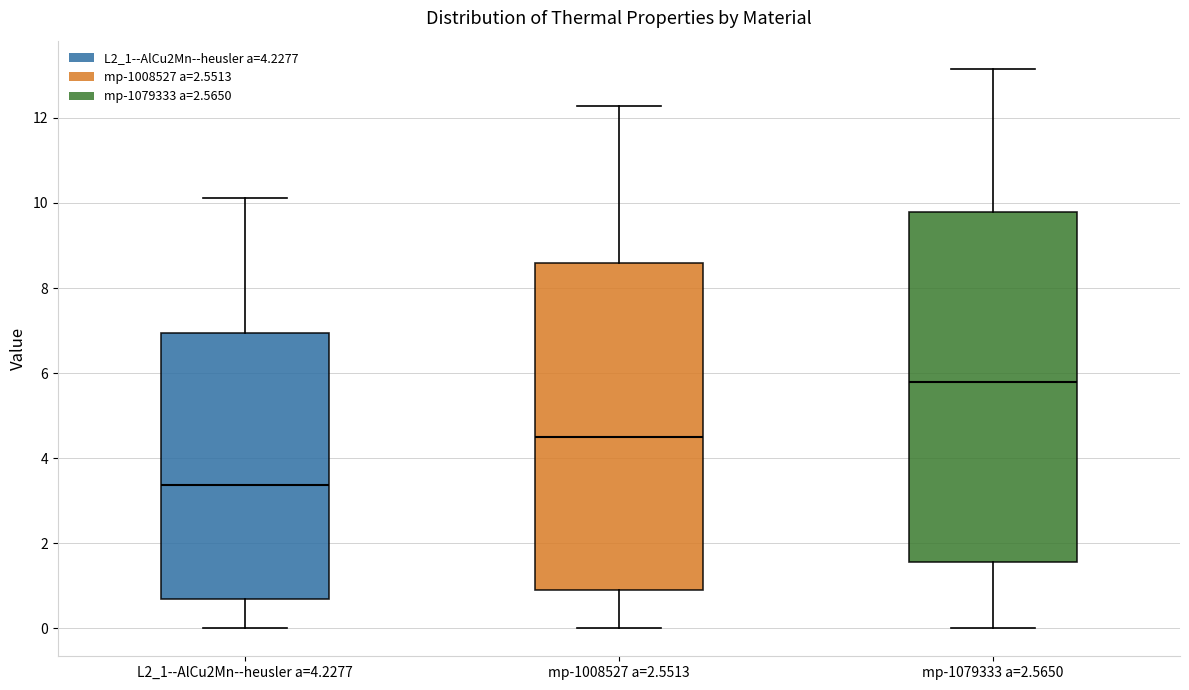

Where does the upper whisker of the box for mp-1008527 a=2.5513 end on the y-axis? The values are not printed on the chart, so give them approximately, as read against the axis.

12.2